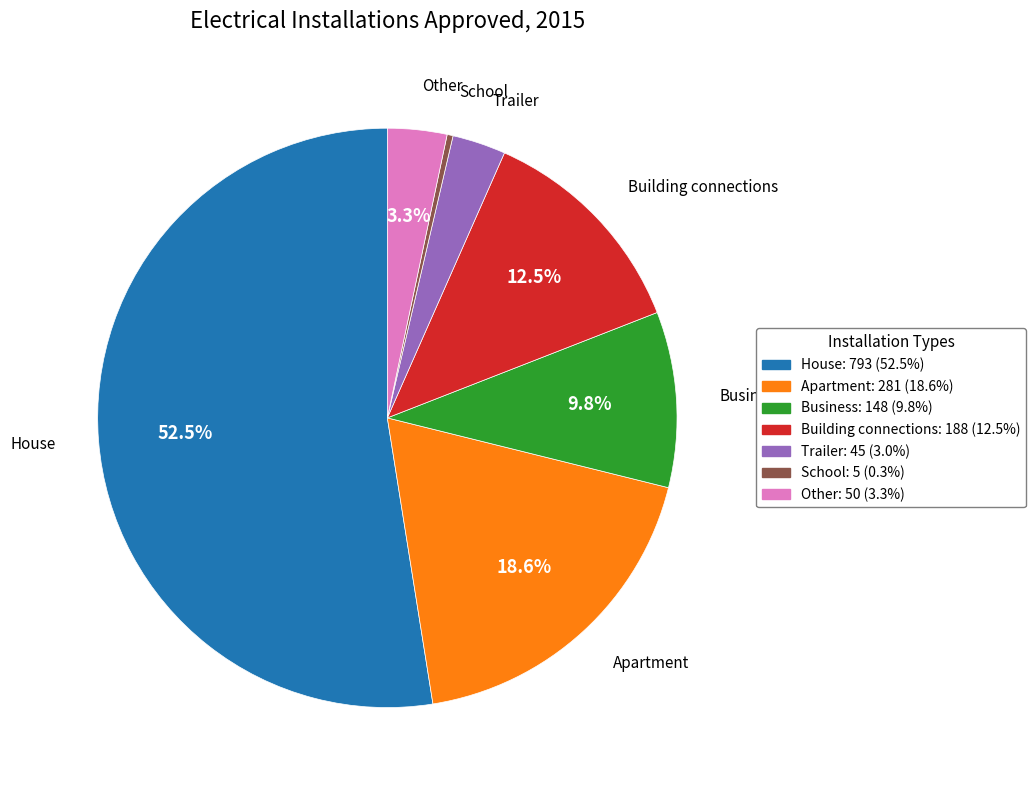

Between Other and Apartment, which is larger?

Apartment